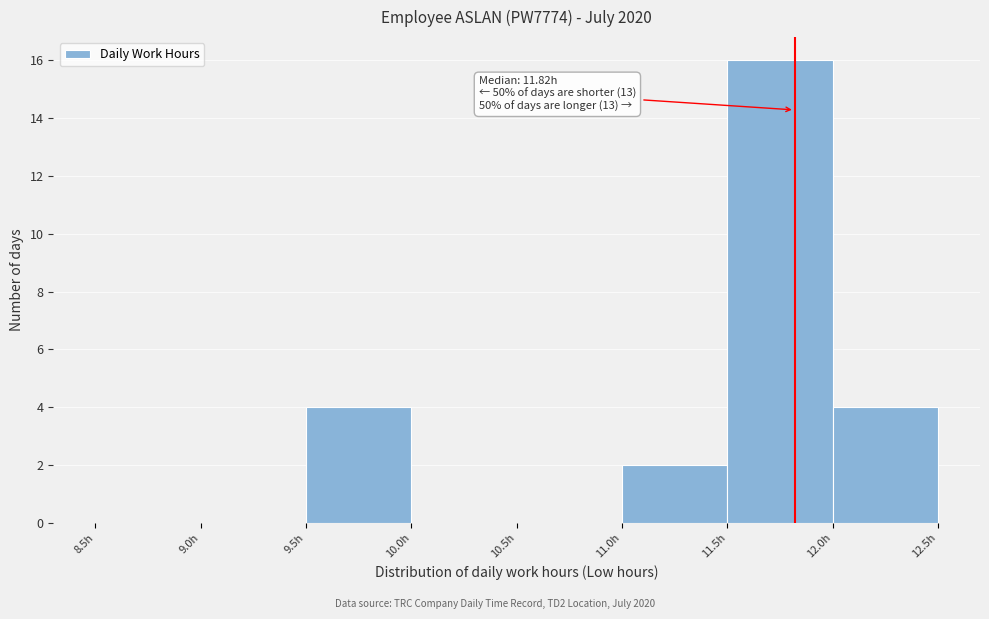

Over which range of the x-axis is the bar tallest?

11.5 to 12.0